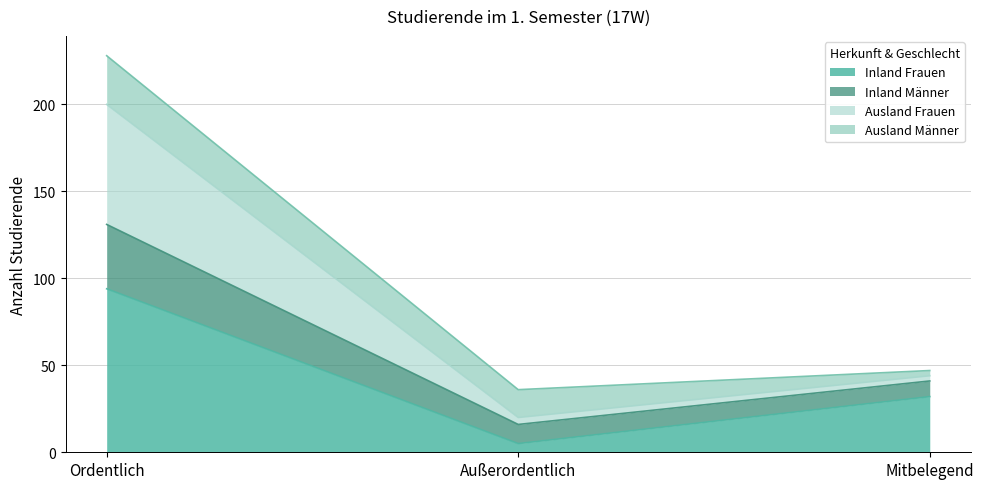

What position from the right is Mitbelegend?

1